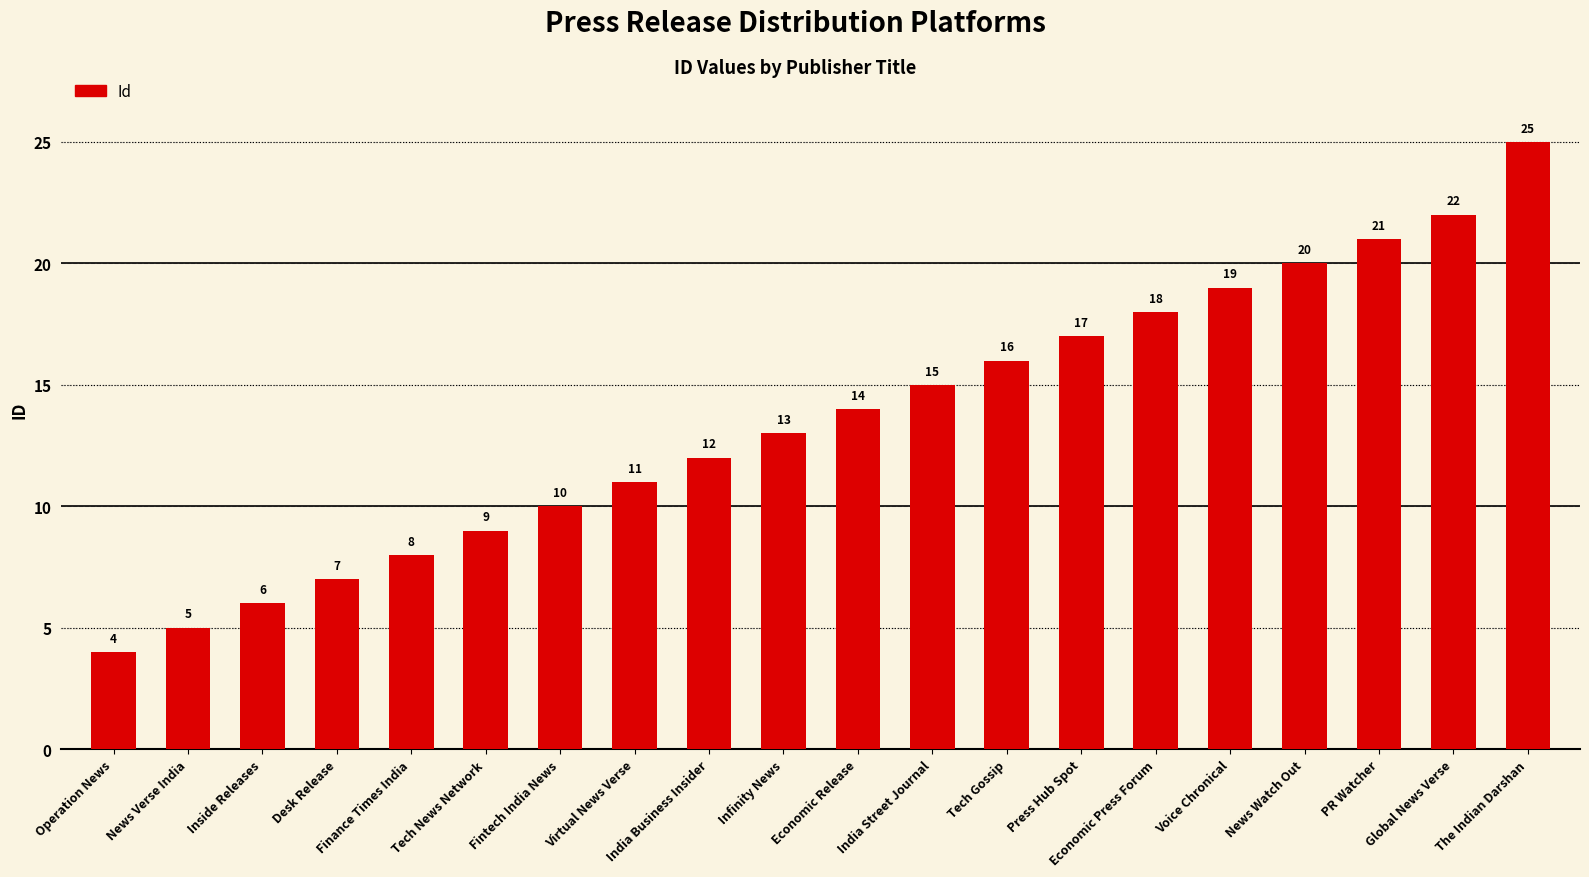

How many bars are there in total?

20